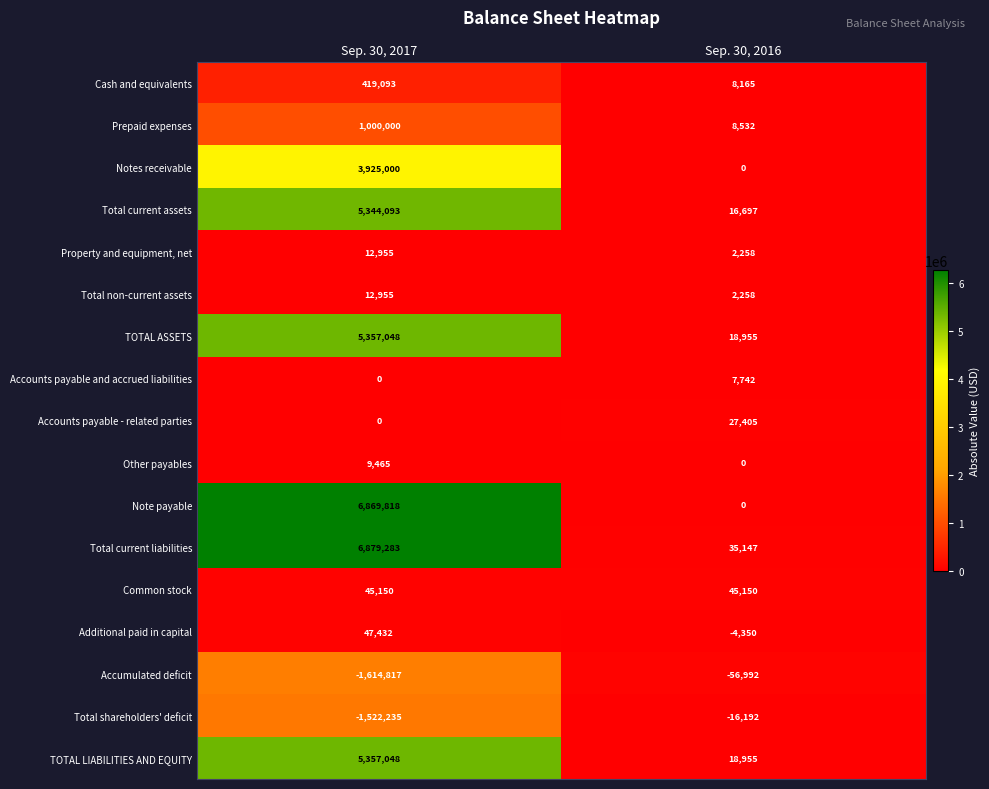

Where is TOTAL ASSETS nearest to the value 2688001?

Sep. 30, 2016